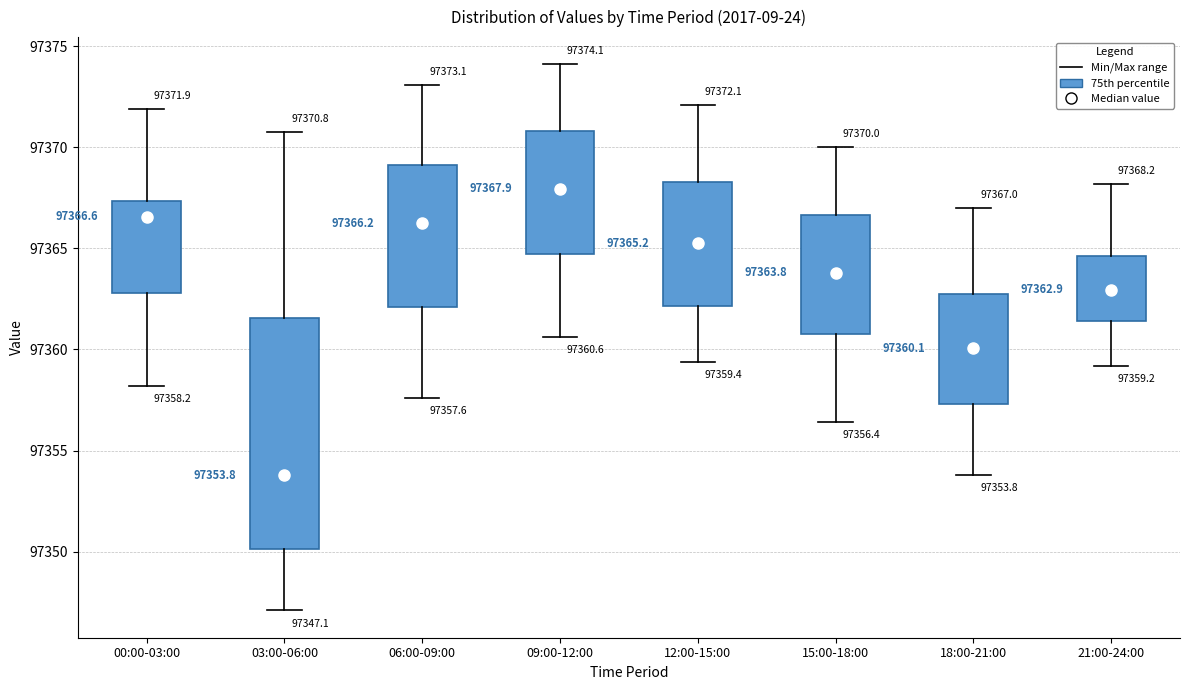

Which box has the highest median line?

09:00-12:00